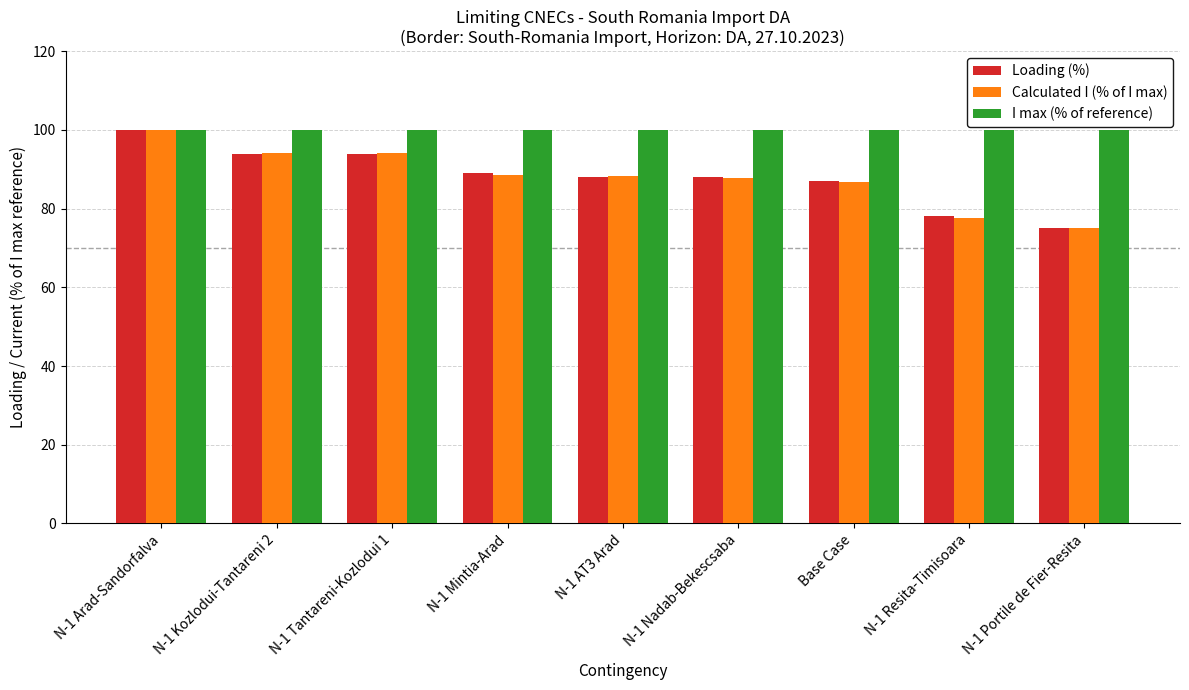

What is the approximate value of I max (% of reference) at N-1 Arad-Sandorfalva?

100.0